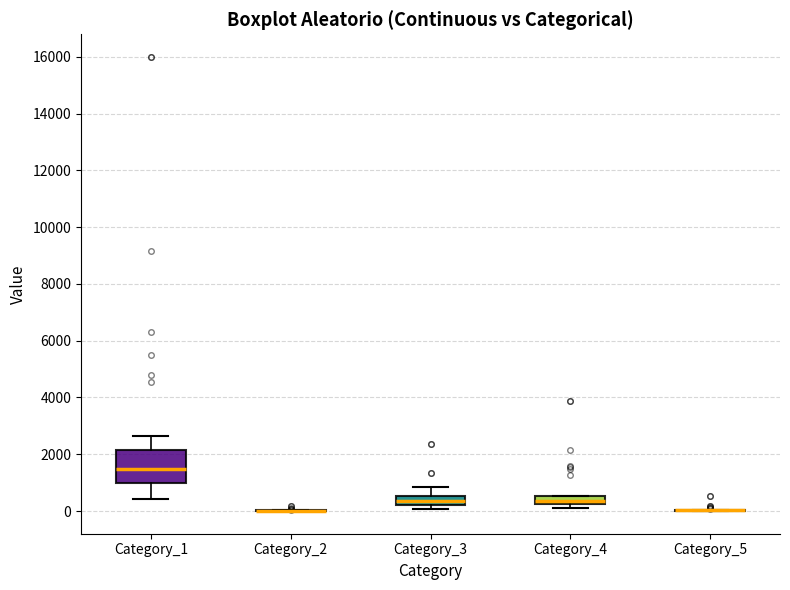

Which box is the tallest, from its lower edge to its upper edge?

Category_1